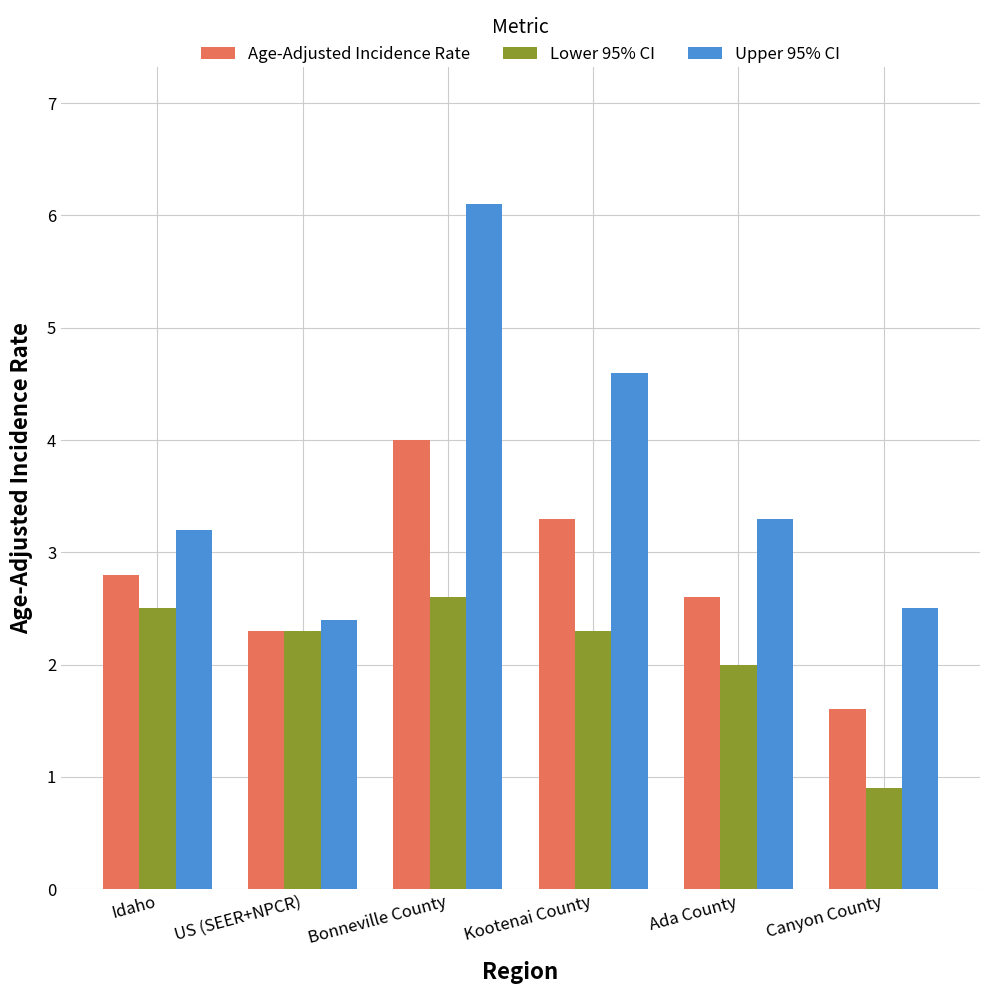

What is the difference between the highest and lowest values at Canyon County?

1.6